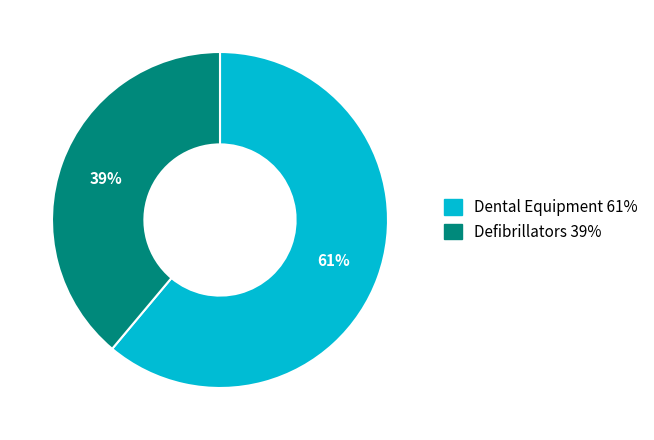

The Dental Equipment slice represents 61% of the pie. True or false?

True